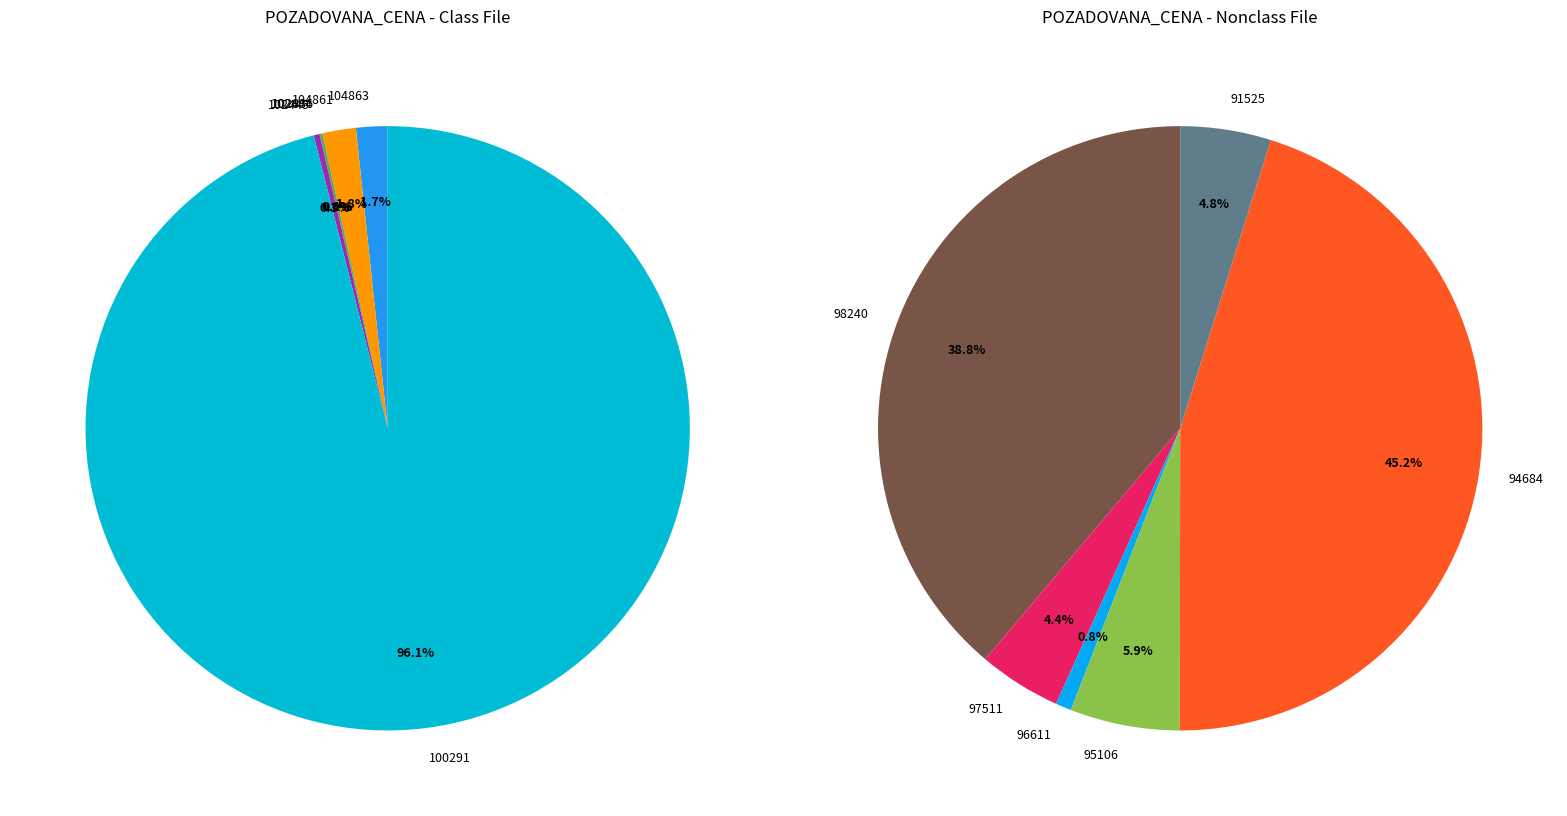

Which slice is the smallest?

102444